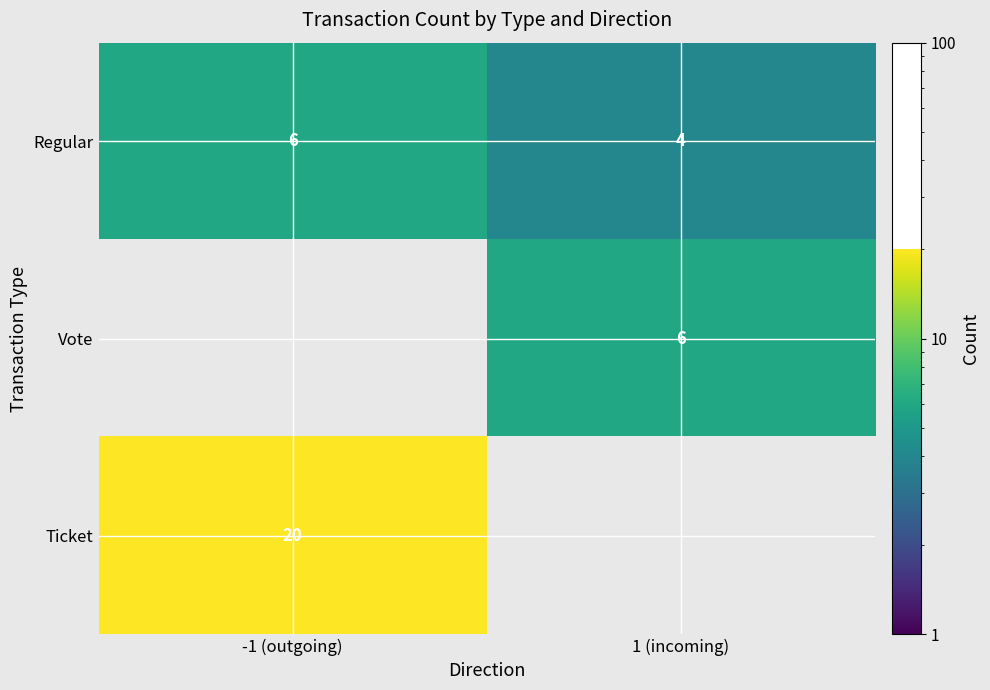

Read the Regular value at -1 (outgoing).

6